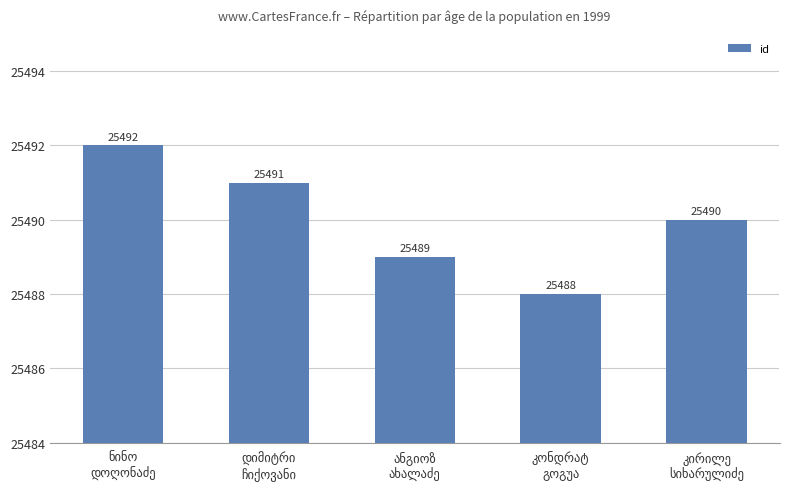

What is the value of the 2nd bar from the left?

25491